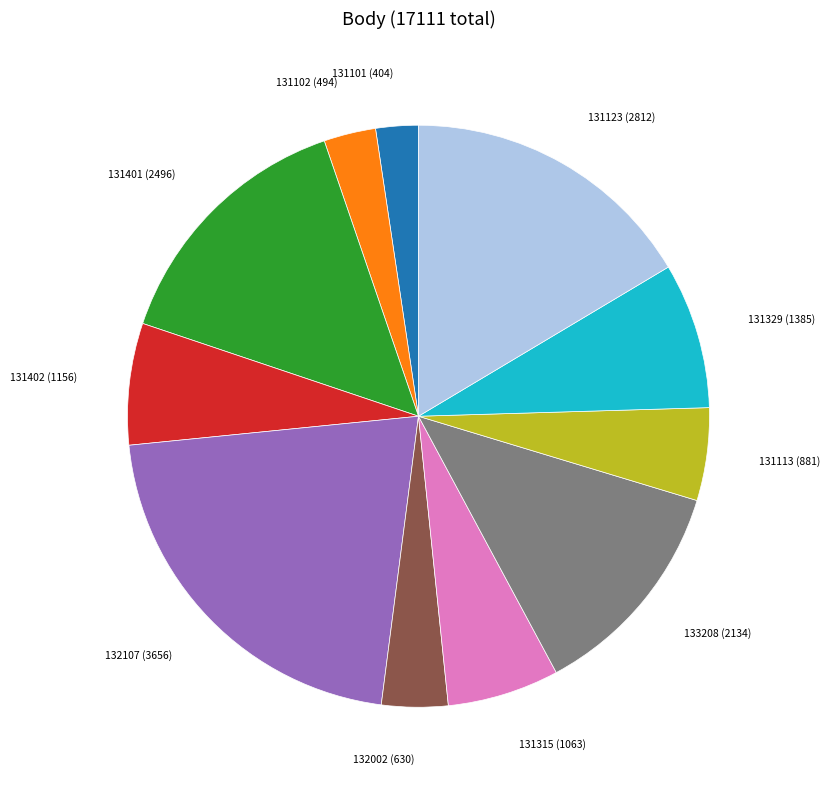

Is there a majority slice in this chart?

No